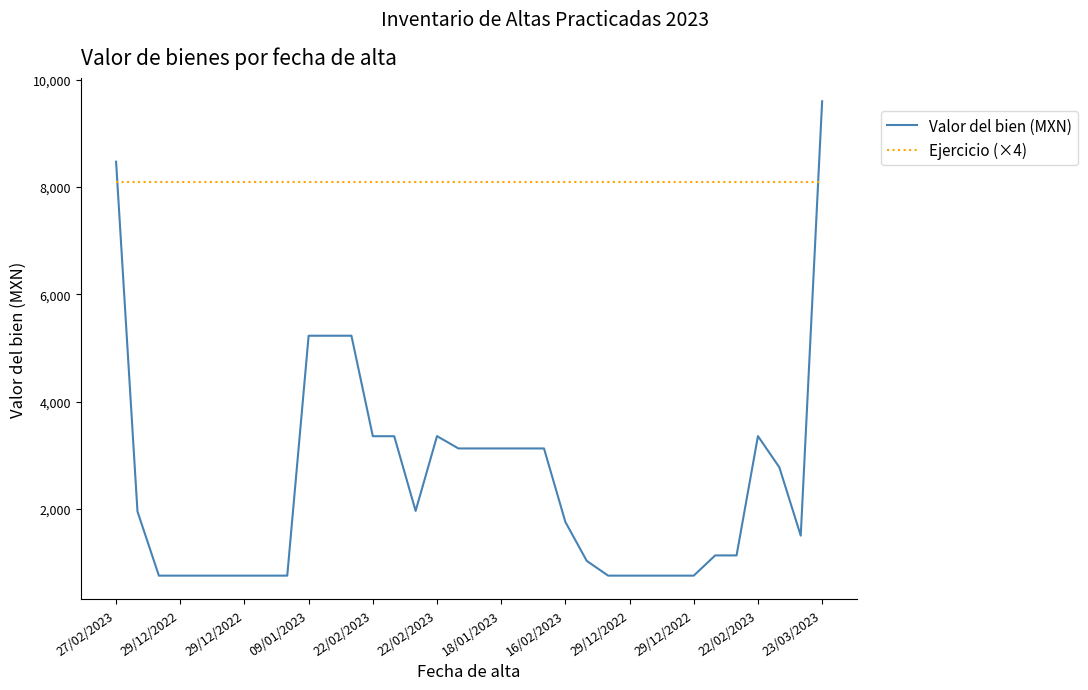

Which series has the largest total across all categories?

Ejercicio (×4)